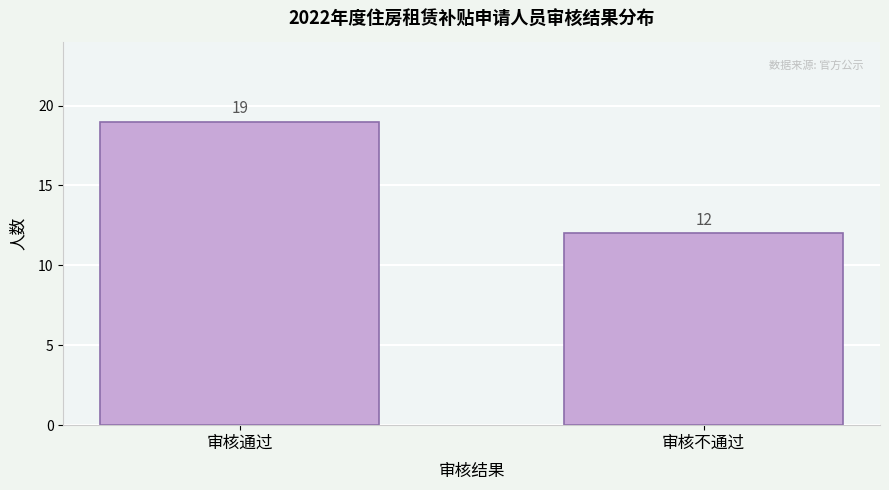

Reading left to right, list all the values displayed in this chart.

审核通过=19	审核不通过=12